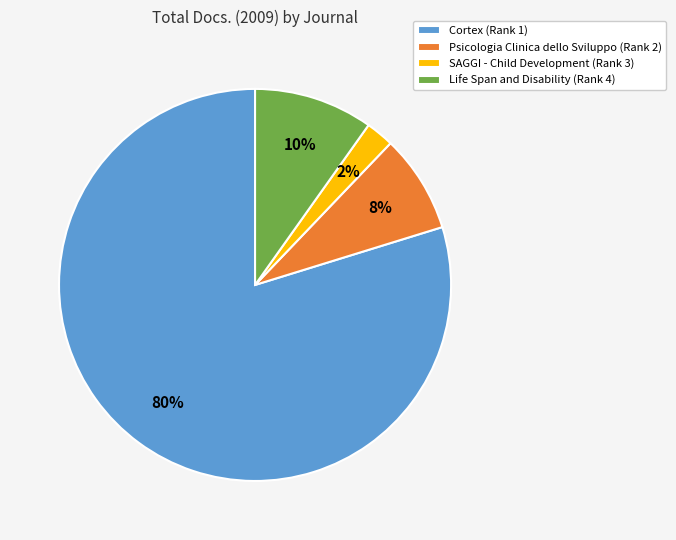

Rank the categories by value from highest to lowest.

Cortex (Rank 1), Life Span and Disability (Rank 4), Psicologia Clinica dello Sviluppo (Rank 2), SAGGI - Child Development (Rank 3)